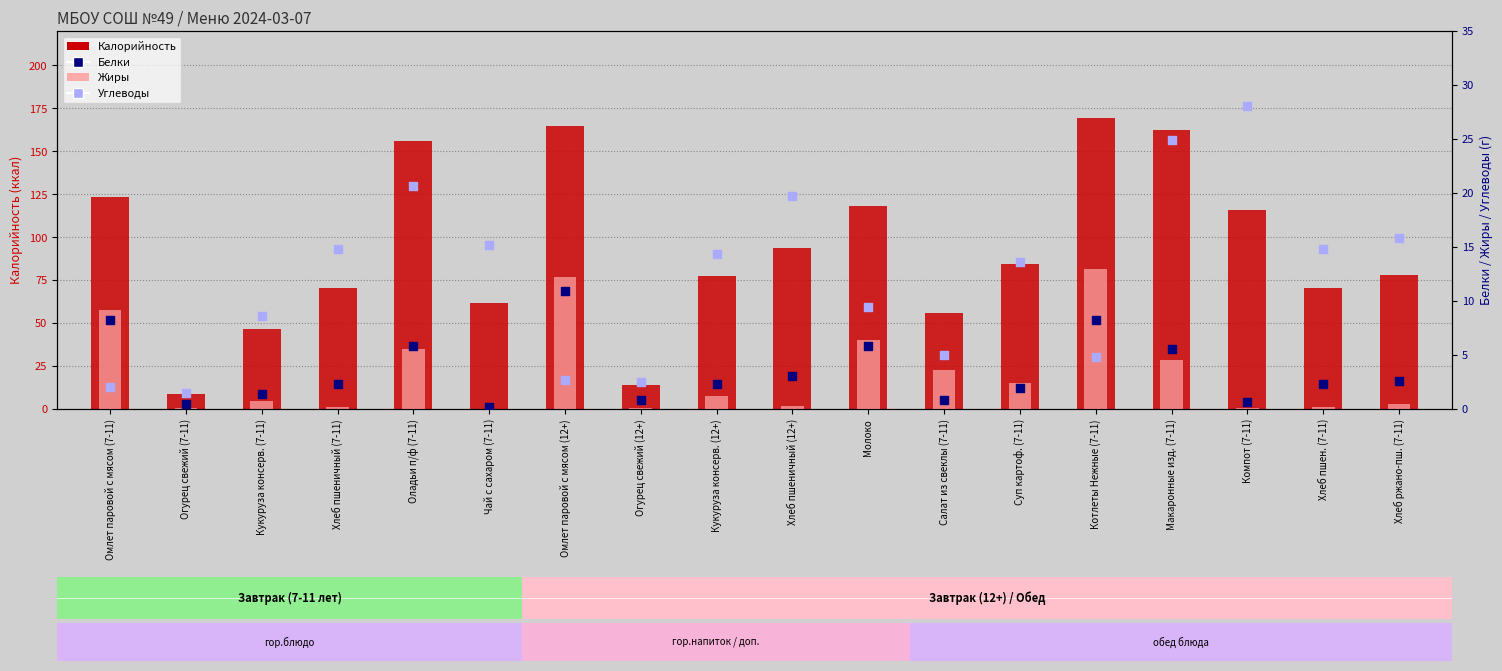

What is the total value across all series at Хлеб пшеничный (12+)?

116.7